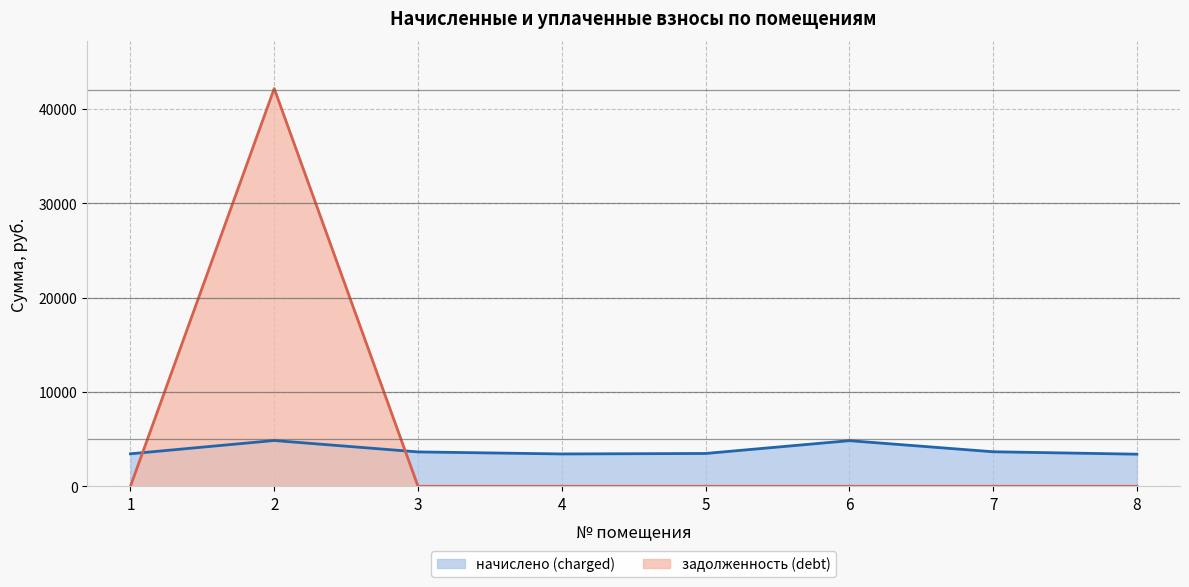

True or false: задолженность (debt) has more than 2 interior local peaks.

False